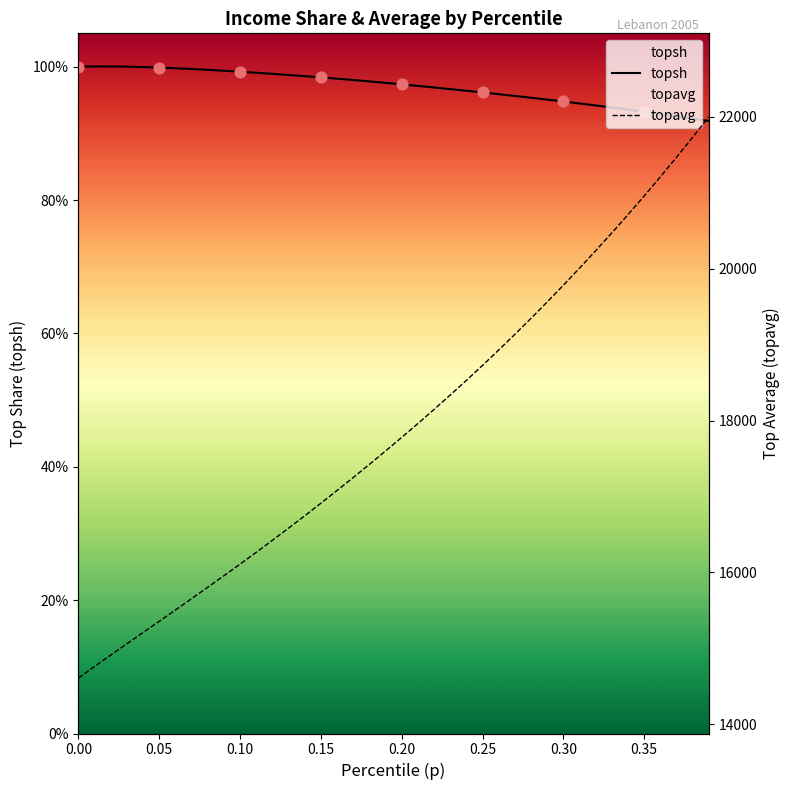

Which series has the widest spread of Y values?

topavg